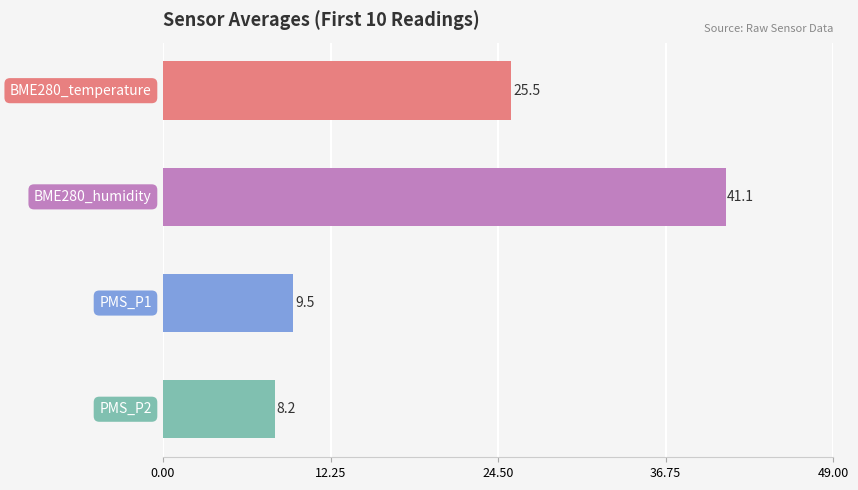

How many distinct data groups are displayed?

1